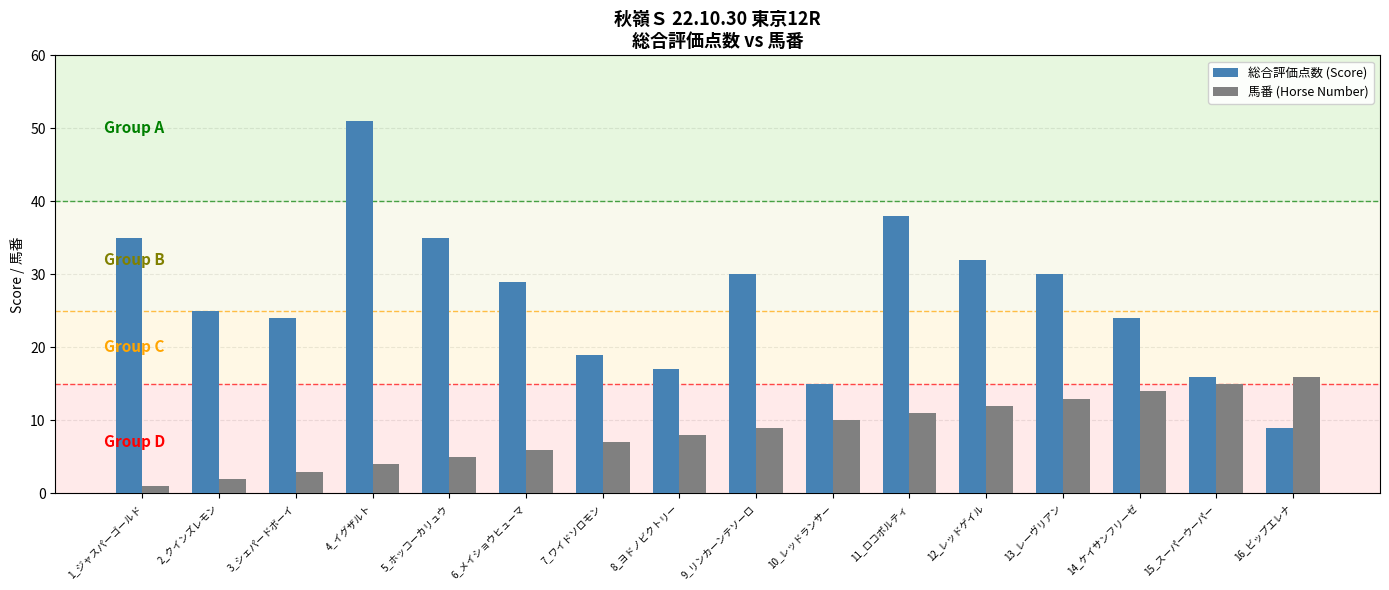

What is the difference between the 馬番 (Horse Number) values at 7_ワイドソロモン and 6_メイショウヒューマ?

1